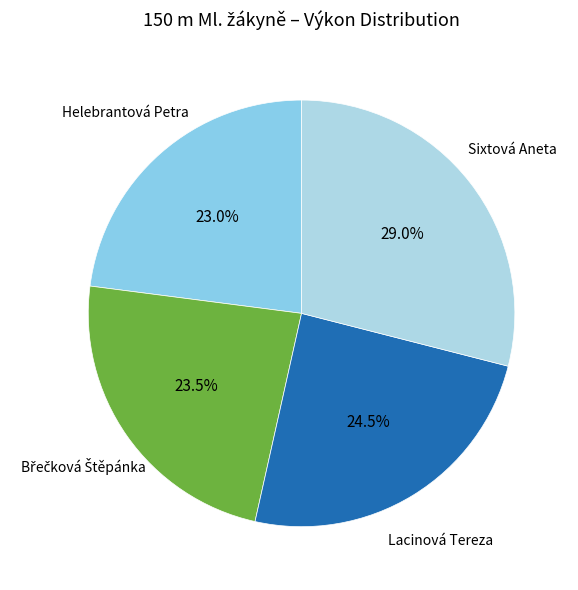

Which has a higher value, Helebrantová Petra or Sixtová Aneta?

Sixtová Aneta